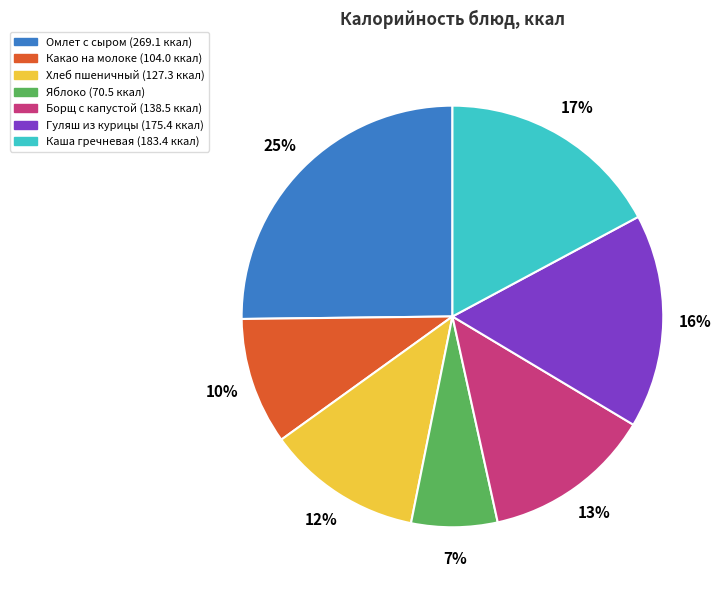

To the nearest percent, what is the average slice percentage?

14%